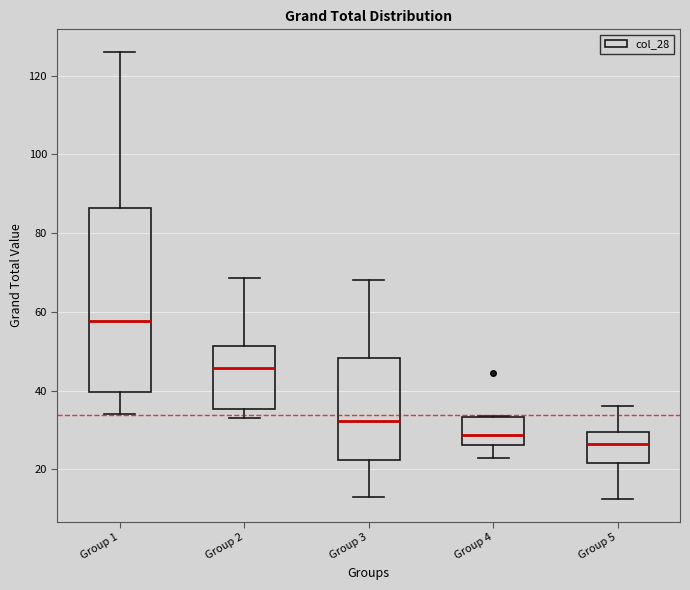

Comparing the boxes themselves (not the whiskers), which one is the tallest?

Group 1